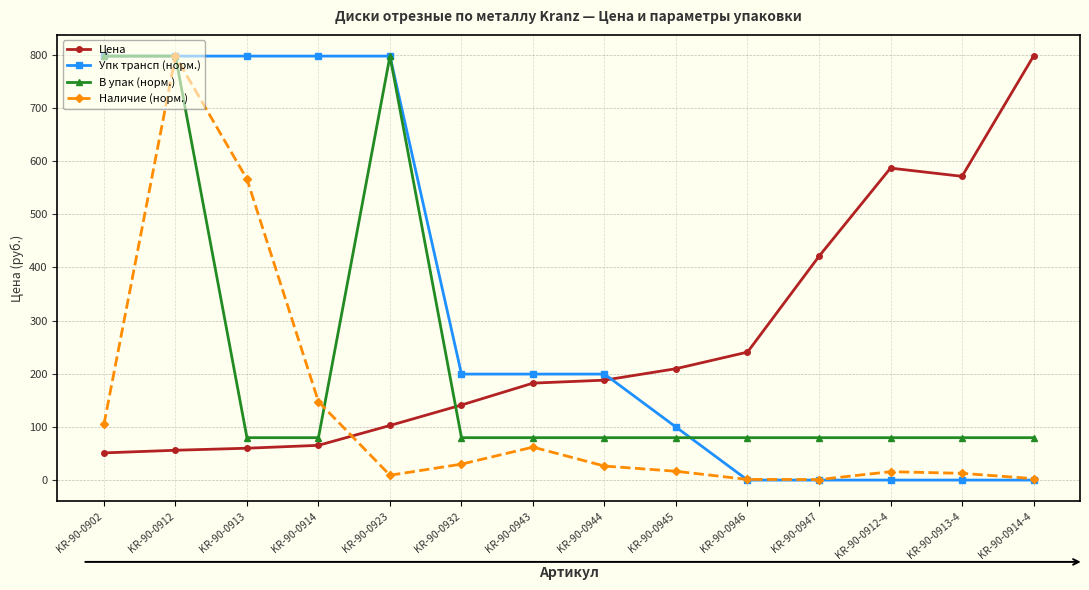

Which series changed the most between KR-90-0944 and KR-90-0945?

Упк трансп (норм.)